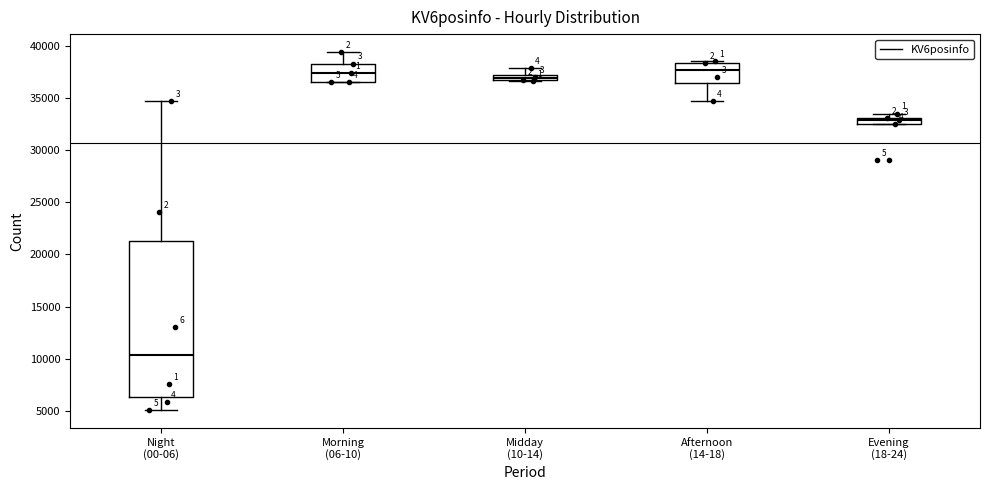

Which box has the lowest median line?

Night (00-06)